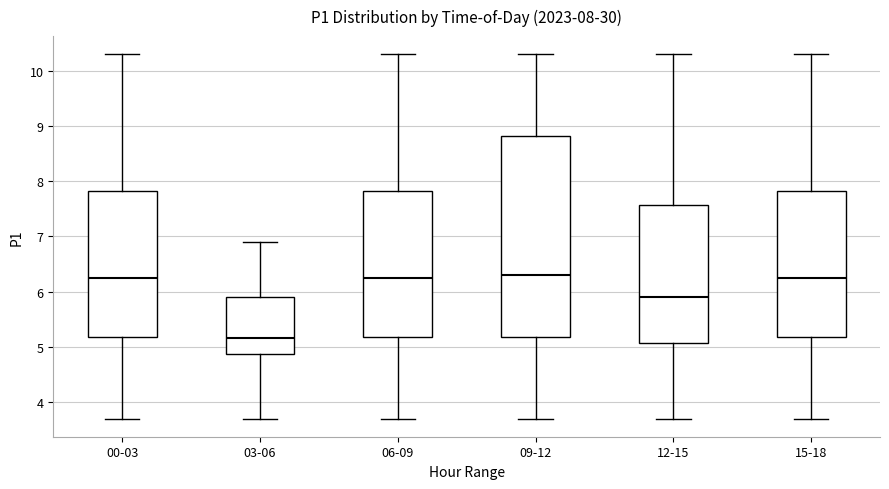

Which box is the tallest, from its lower edge to its upper edge?

09-12